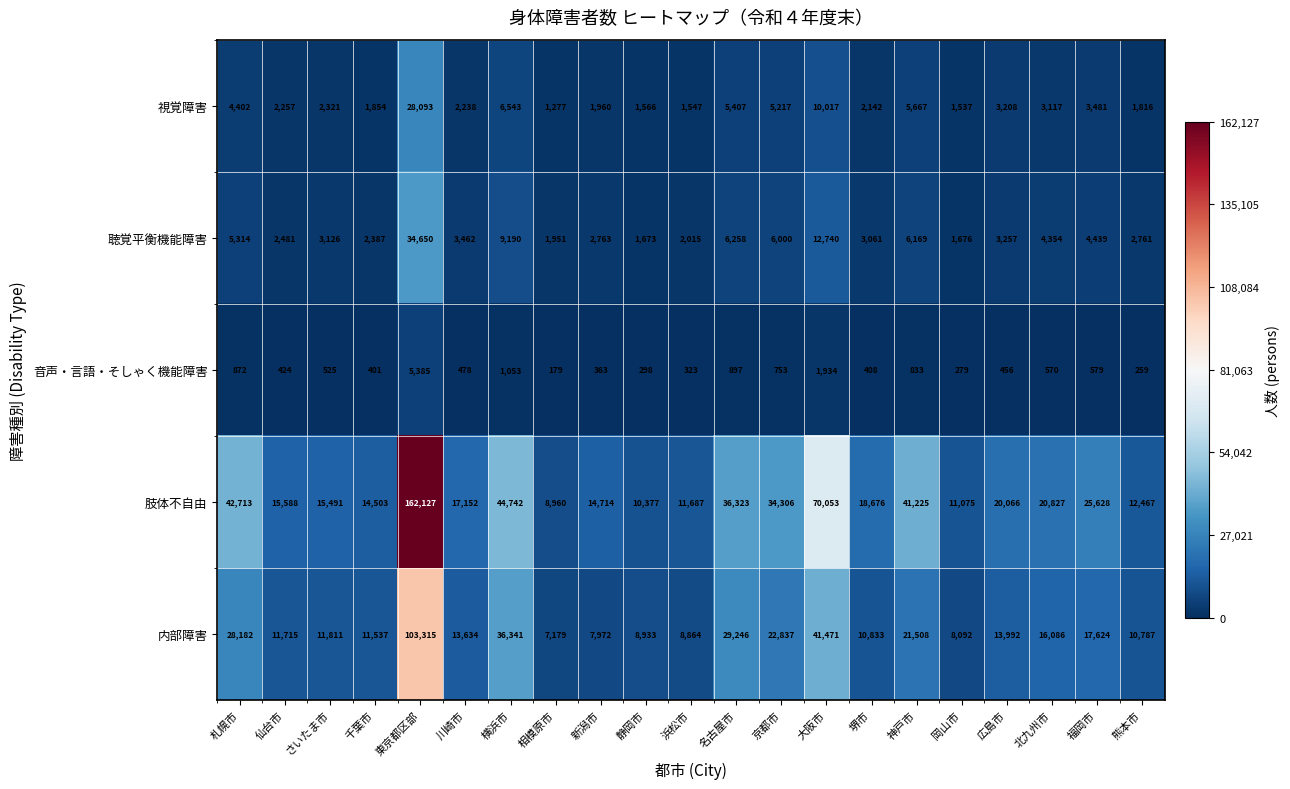

What is the sum of the 視覚障害 values at 川崎市 and さいたま市?

4559